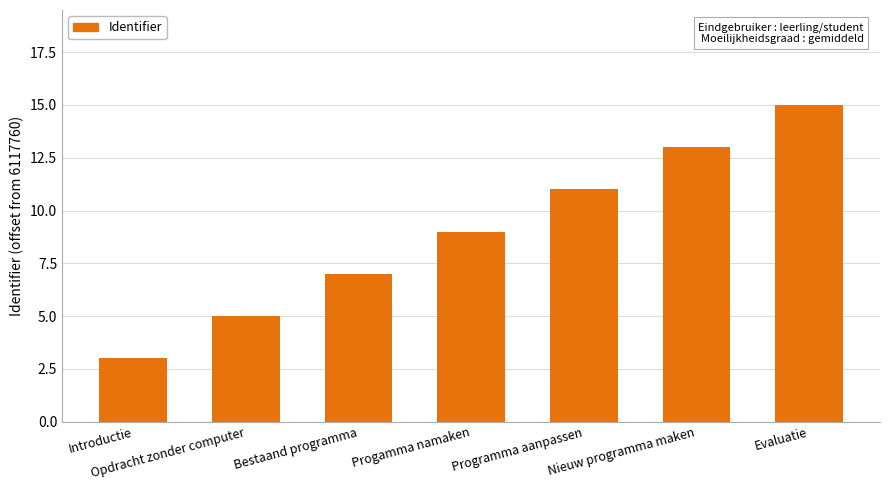

What is the difference between the maximum and minimum values?

12